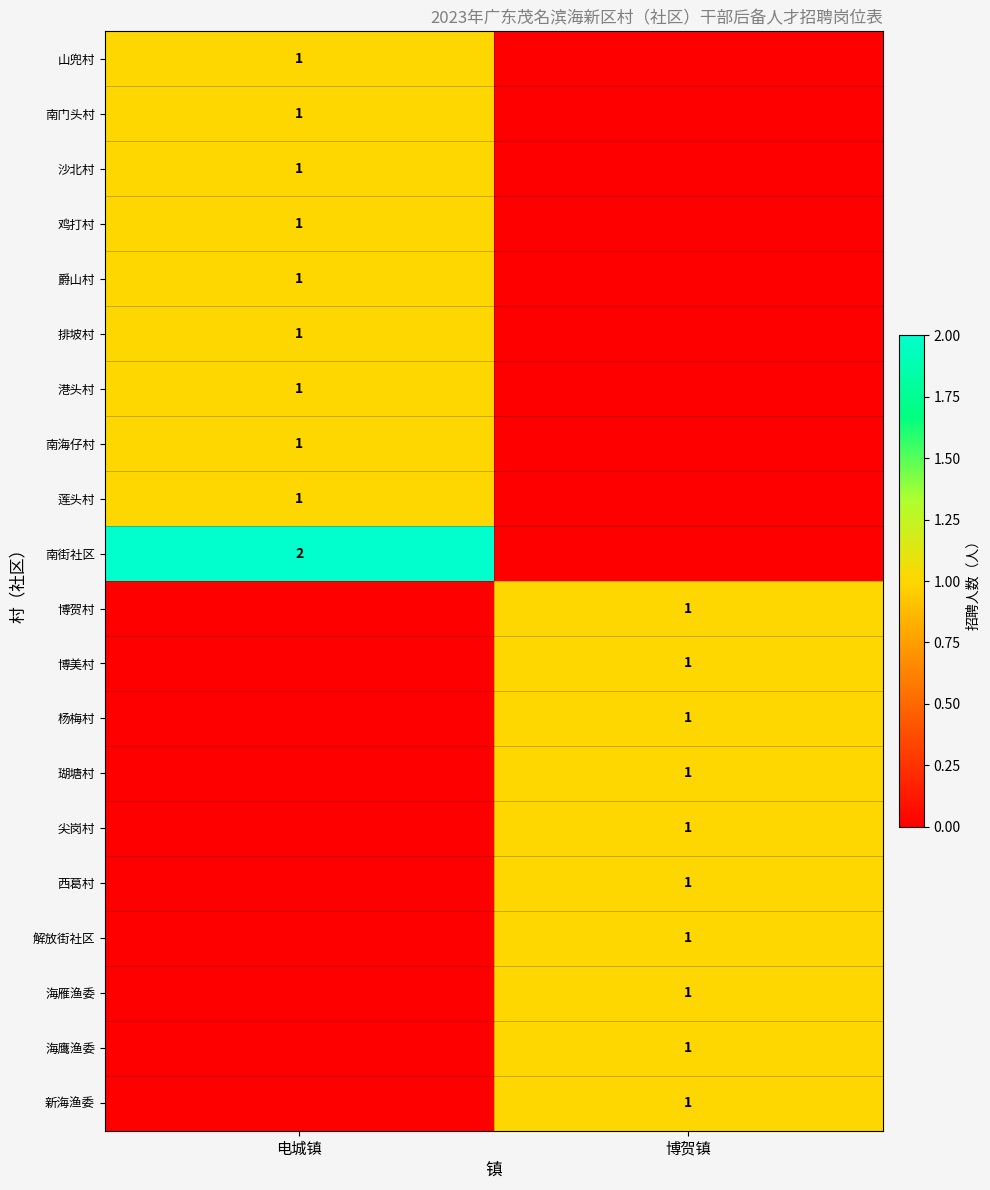

True or false: 南街社区 has a value of 3 at 电城镇.

False